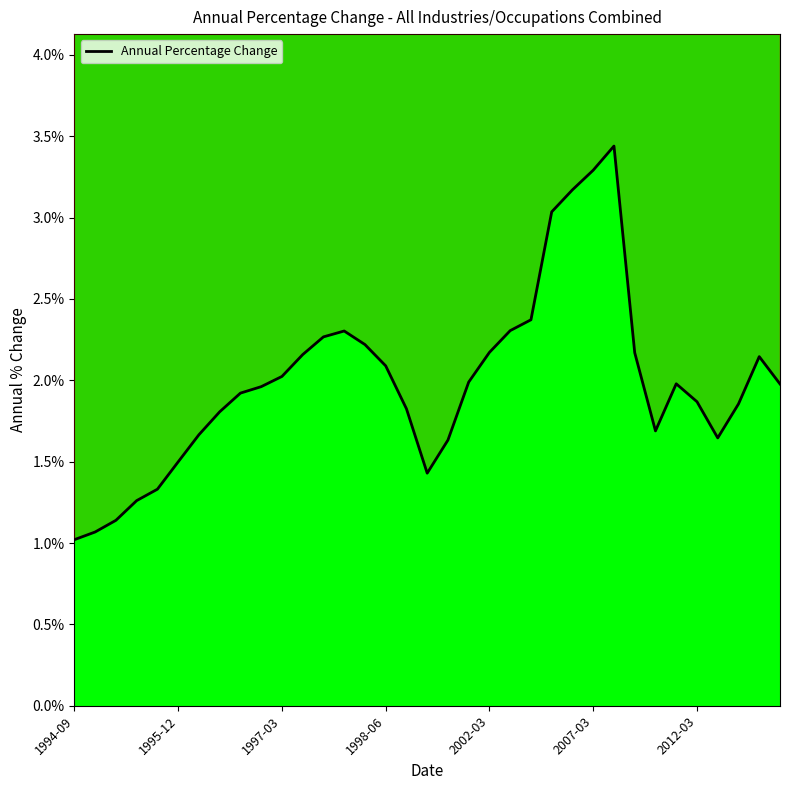

At which category does the chart reach its minimum across all series?

1994-09